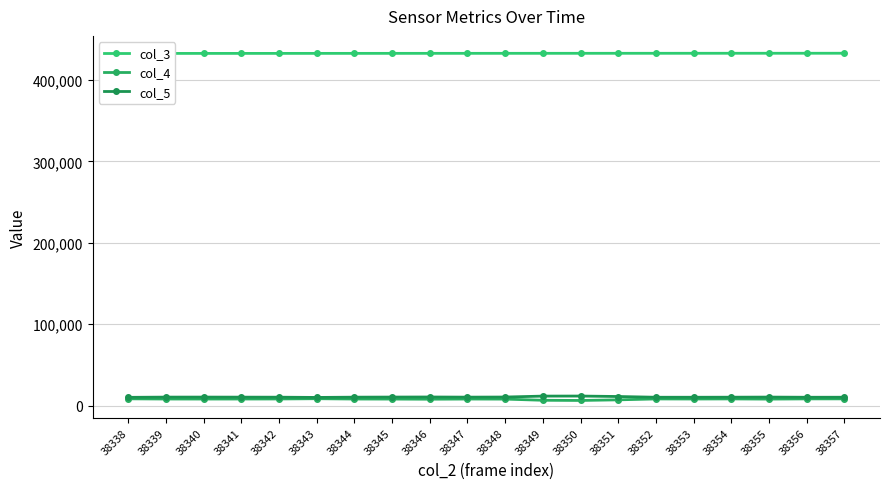

How many lines are shown in the chart?

3